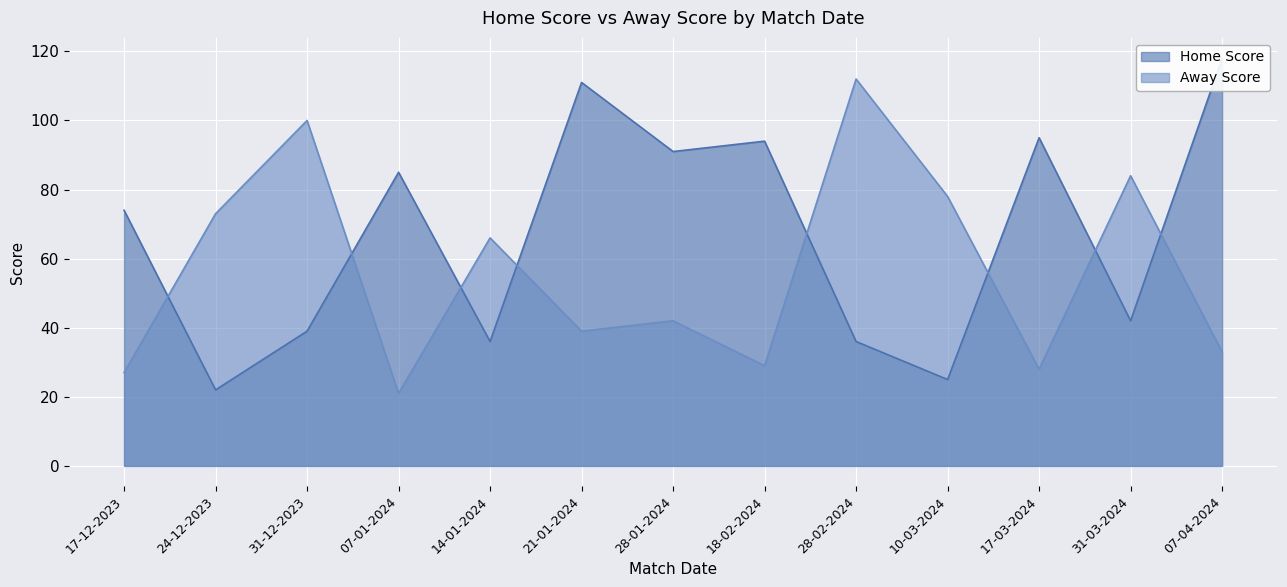

In Home Score, how many points are lower than both neighbors (excluding endpoints)?

5